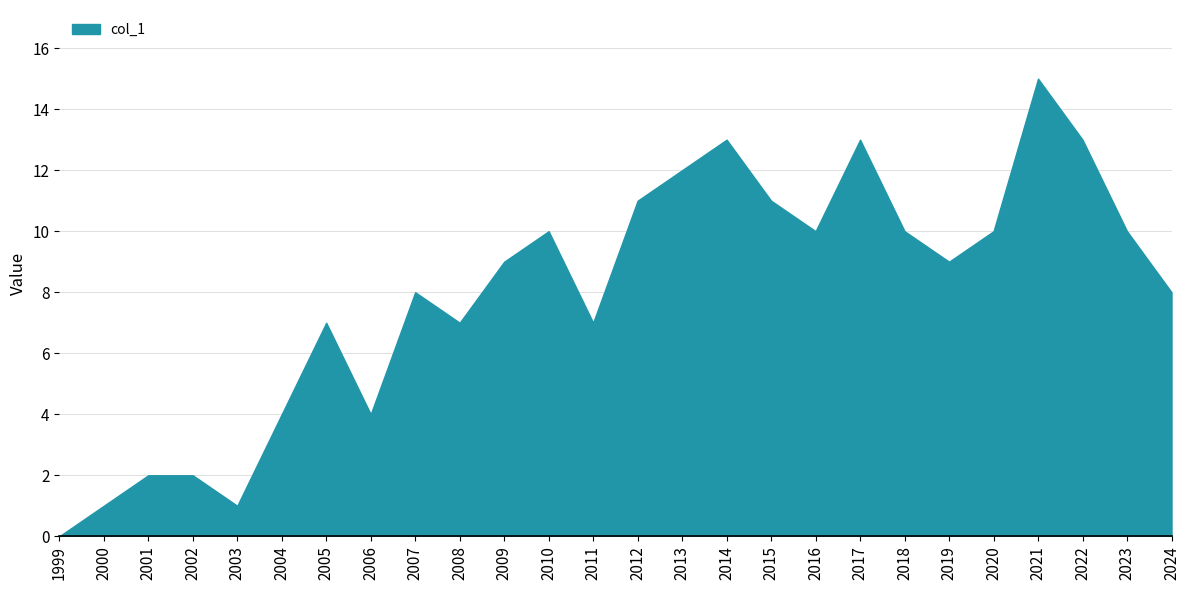

Read the value at 2024.

8